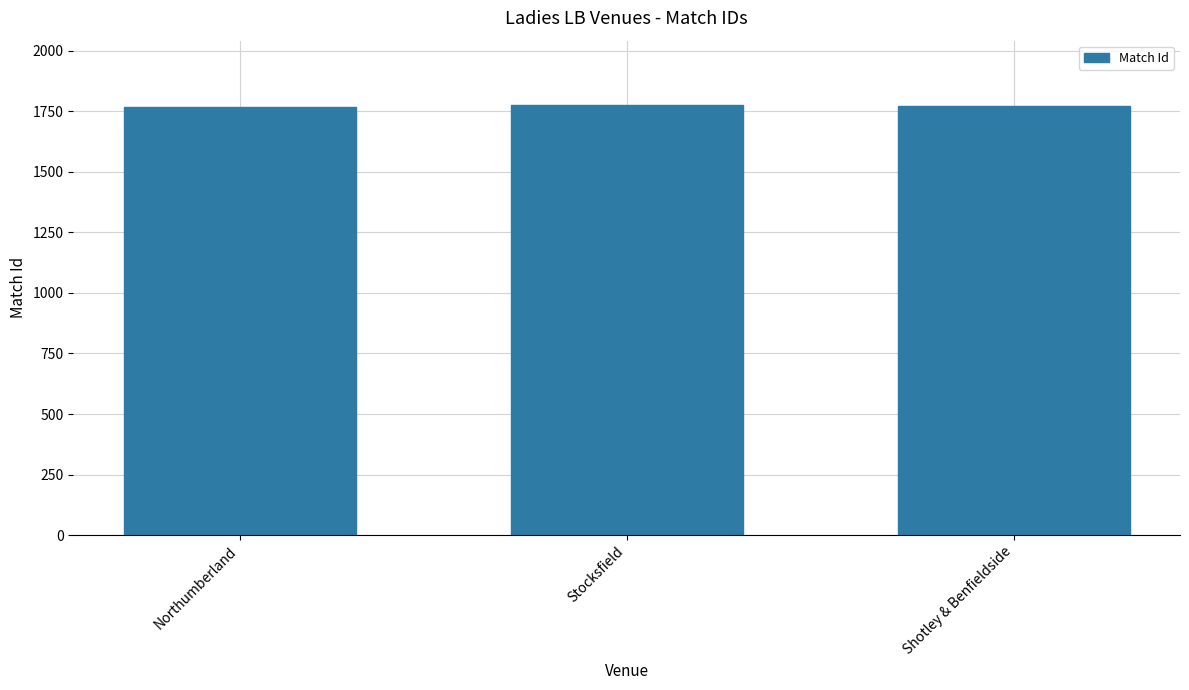

What position from the right is Shotley & Benfieldside?

1